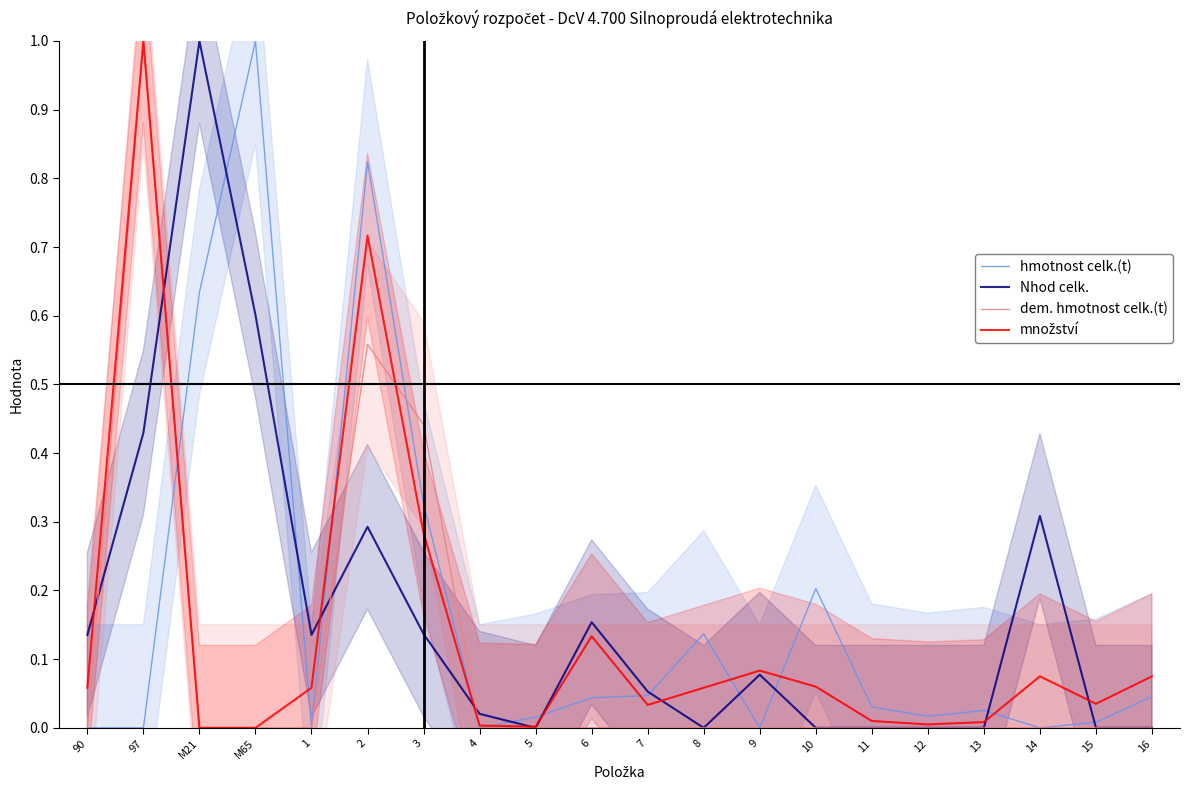

Is the value of Nhod celk. at 10 greater than the value of množství at 13?

No